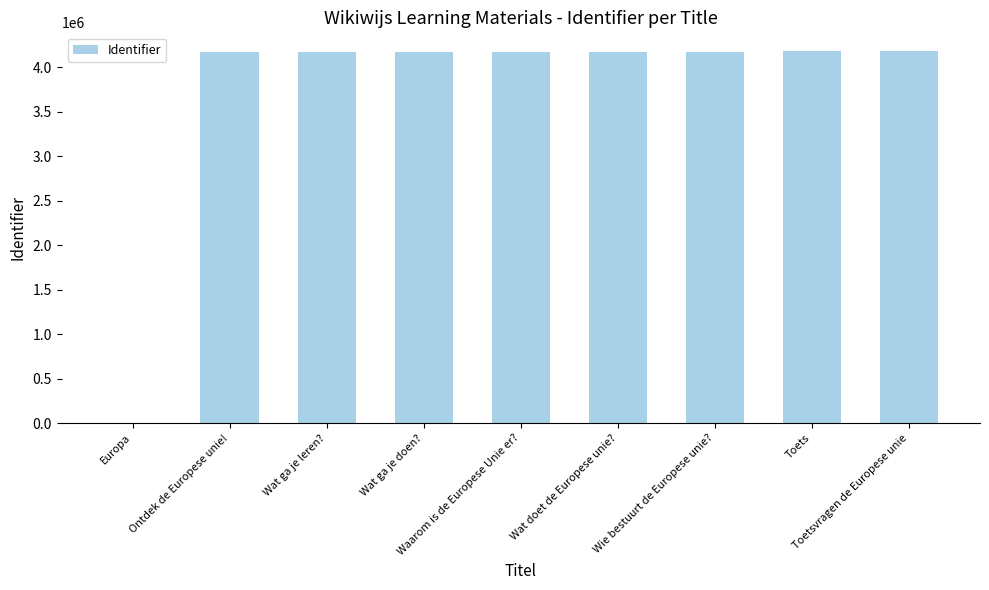

What is the greatest value displayed?

4185605